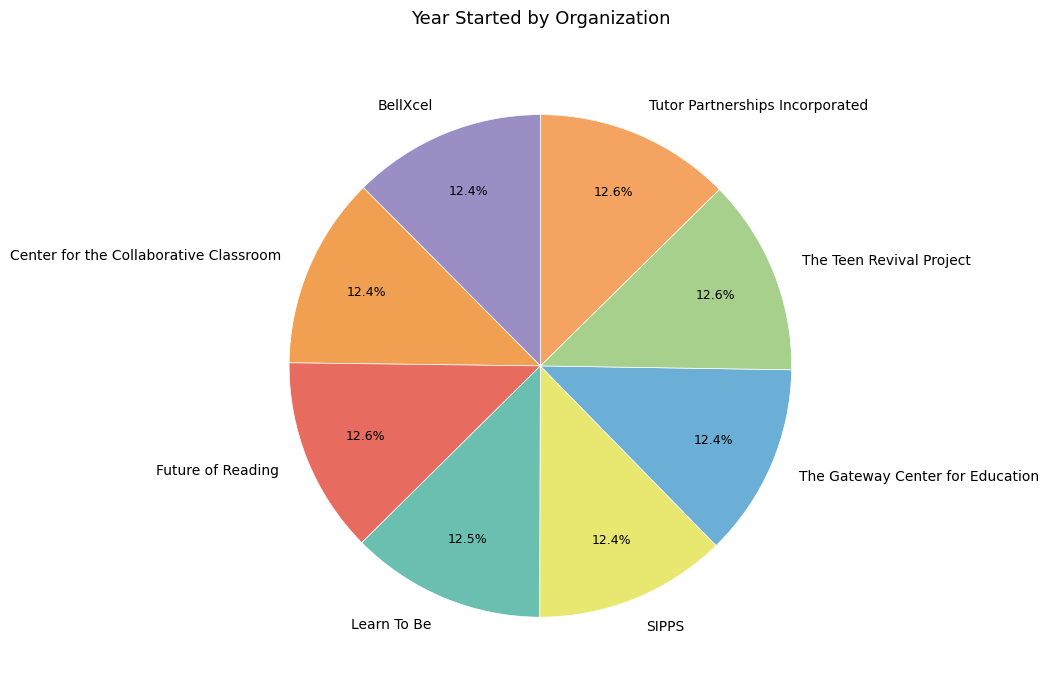

What percentage is the Center for the Collaborative Classroom slice, to the nearest percent?

12%